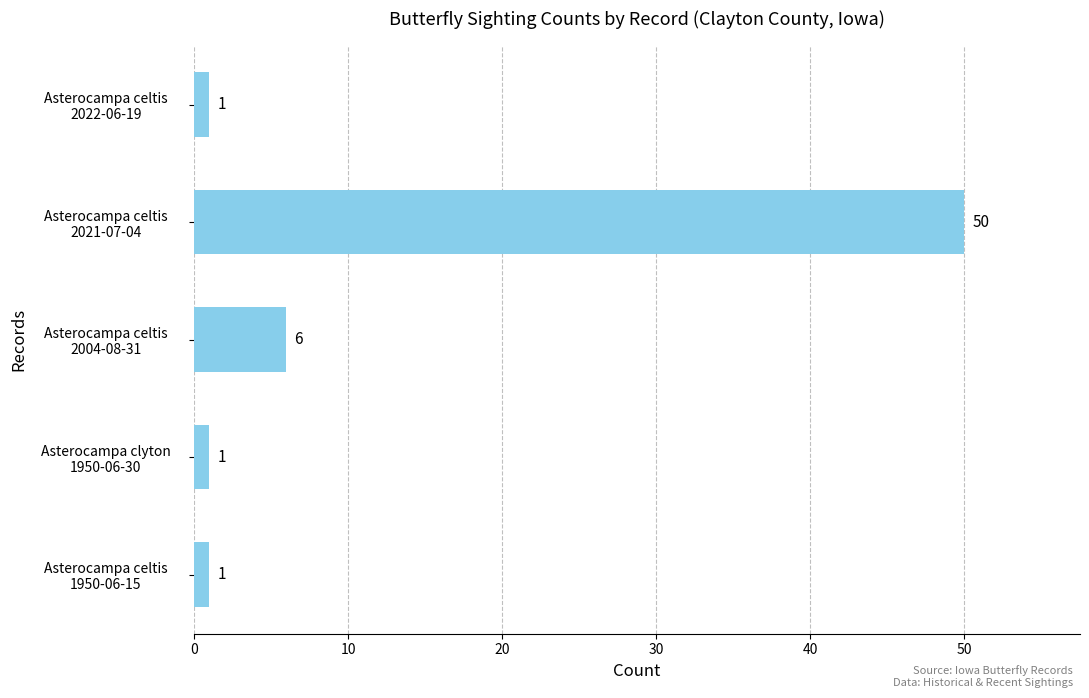

How many distinct data groups are displayed?

1